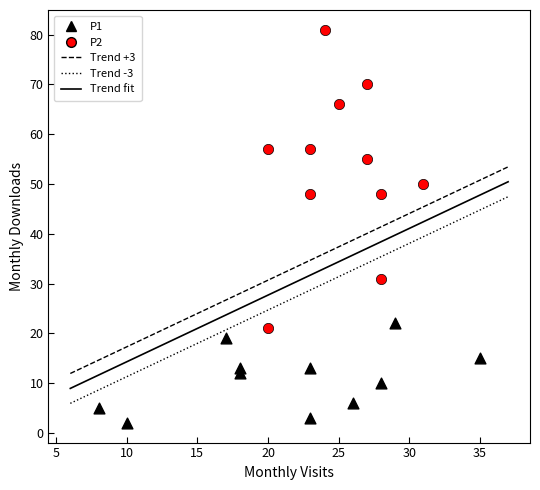

Which series contains the lowest Y value?

P1